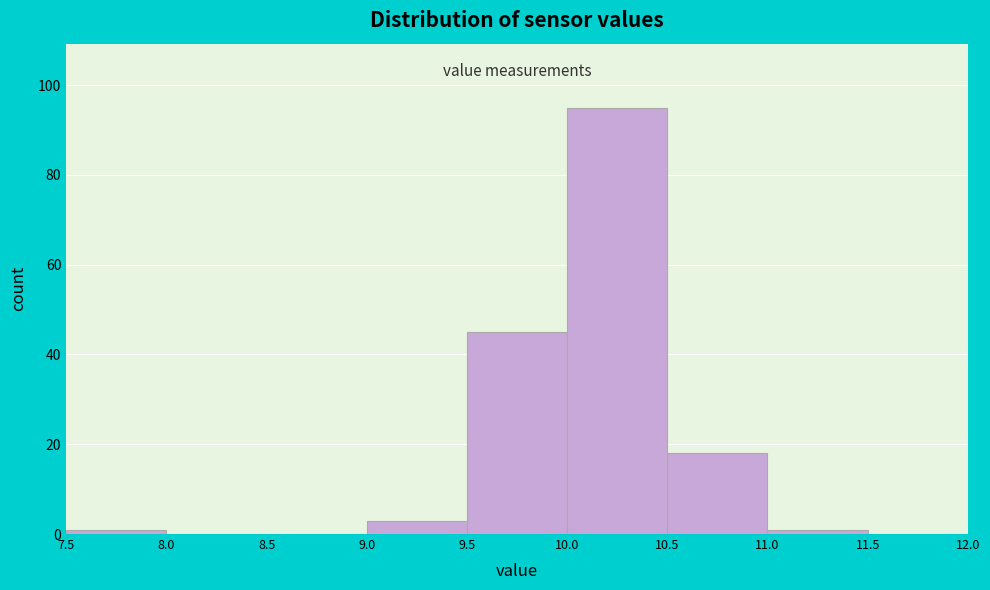

Reading left to right, transcribe this chart: for each bar, give the range it covers on the x-axis and its height. The values are not printed on the chart, so give them approximately, as read against the axis.

7.5 to 8.0: under 2
8.0 to 8.5: 0
8.5 to 9.0: 0
9.0 to 9.5: 4
9.5 to 10.0: 46
10.0 to 10.5: 96
10.5 to 11.0: 18
11.0 to 11.5: under 2
11.5 to 12.0: 0